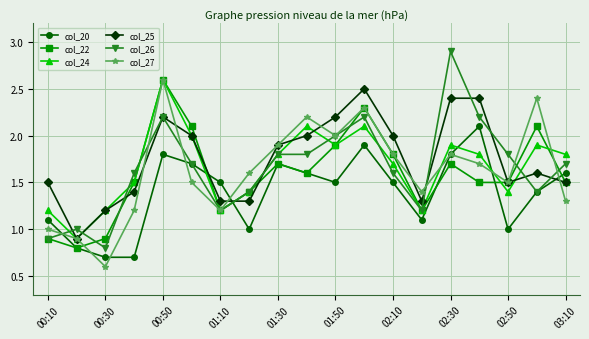

Reading left to right, extract all data points from this chart.

col_20: 1.1	0.8	0.7	0.7	1.8	1.7	1.5	1.0	1.7	1.6	1.5	1.9	1.5	1.1	1.8	2.1	1.0	1.4	1.6
col_22: 0.9	0.8	0.9	1.5	2.6	2.1	1.2	1.4	1.7	1.6	1.9	2.3	1.8	1.2	1.7	1.5	1.5	2.1	1.5
col_24: 1.2	0.9	1.2	1.5	2.6	2.0	1.2	1.4	1.8	2.1	1.9	2.1	1.7	1.2	1.9	1.8	1.4	1.9	1.8
col_25: 1.5	0.9	1.2	1.4	2.2	2.0	1.3	1.3	1.9	2.0	2.2	2.5	2.0	1.3	2.4	2.4	1.5	1.6	1.5
col_26: 0.9	1.0	0.8	1.6	2.2	1.7	1.2	1.4	1.8	1.8	2.0	2.2	1.6	1.2	2.9	2.2	1.8	1.4	1.7
col_27: 1.0	0.9	0.6	1.2	2.6	1.5	1.2	1.6	1.9	2.2	2.0	2.3	1.8	1.4	1.8	1.7	1.5	2.4	1.3